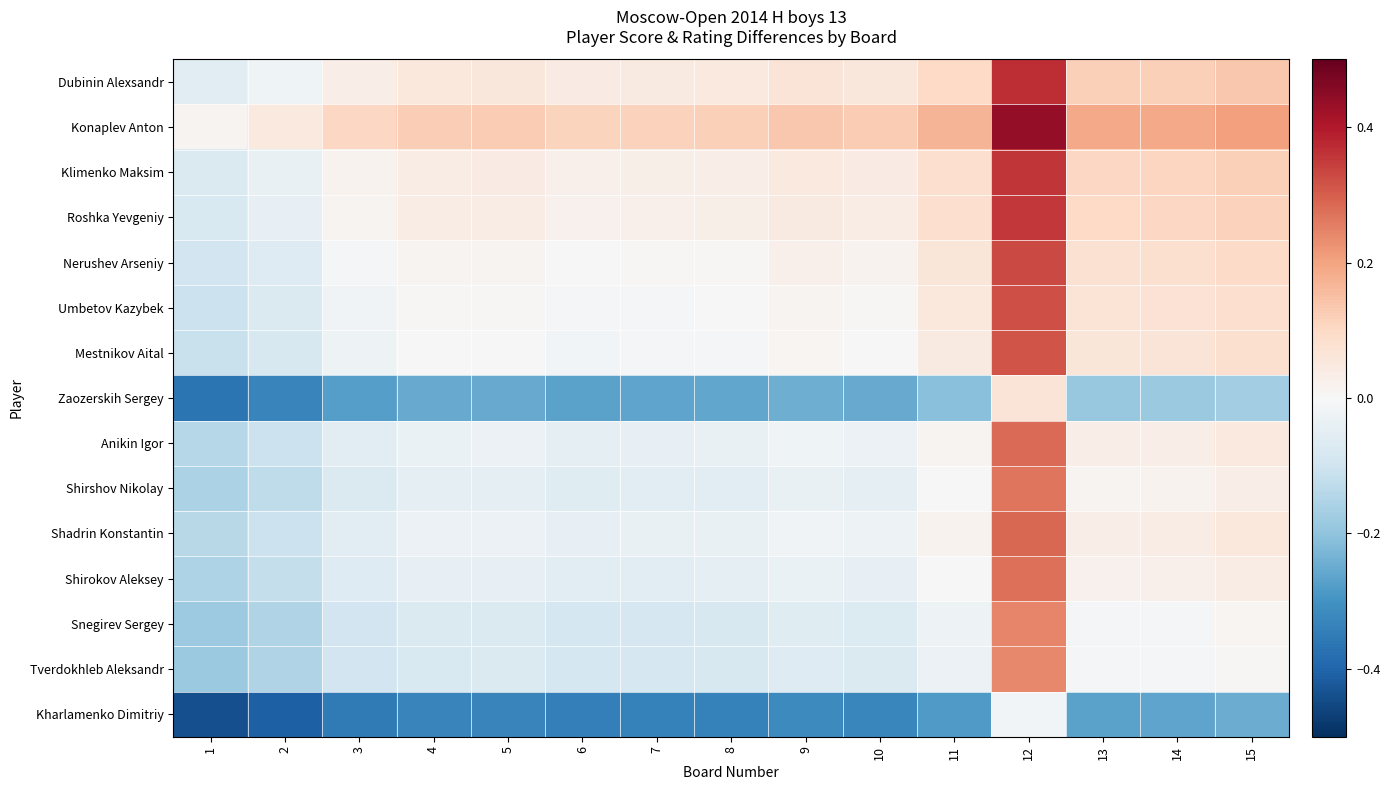

Rank the series at 15 from highest to lowest value.

Konaplev Anton, Dubinin Alexsandr, Klimenko Maksim, Roshka Yevgeniy, Nerushev Arseniy, Umbetov Kazybek, Mestnikov Aital, Shadrin Konstantin, Anikin Igor, Shirokov Aleksey, Shirshov Nikolay, Snegirev Sergey, Tverdokhleb Aleksandr, Zaozerskih Sergey, Kharlamenko Dimitriy